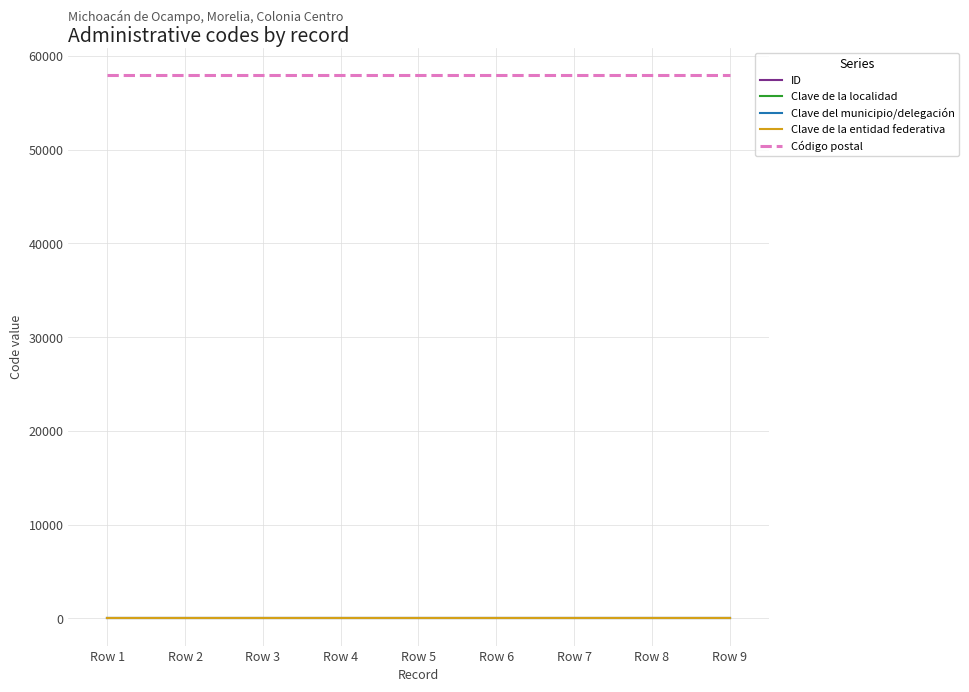

What is the difference between the highest and lowest values at Row 6?

57999